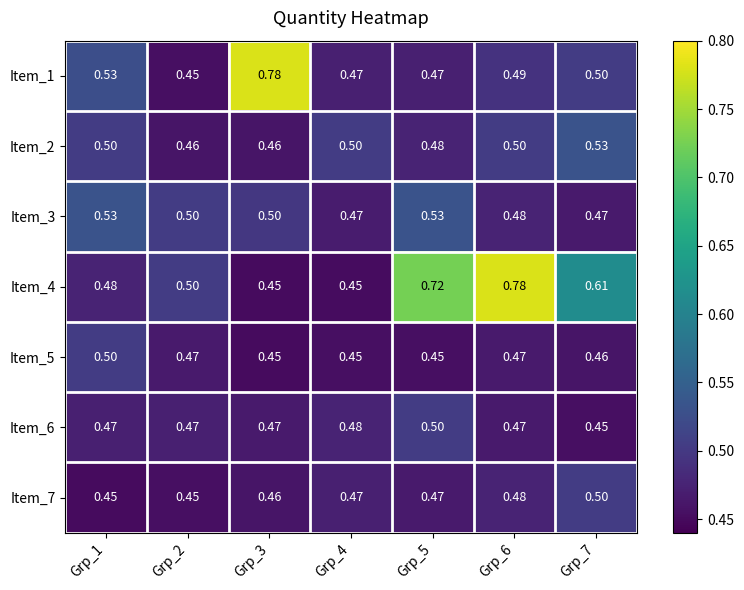

Is the value of Item_2 at Grp_1 greater than the value of Item_7 at Grp_6?

Yes